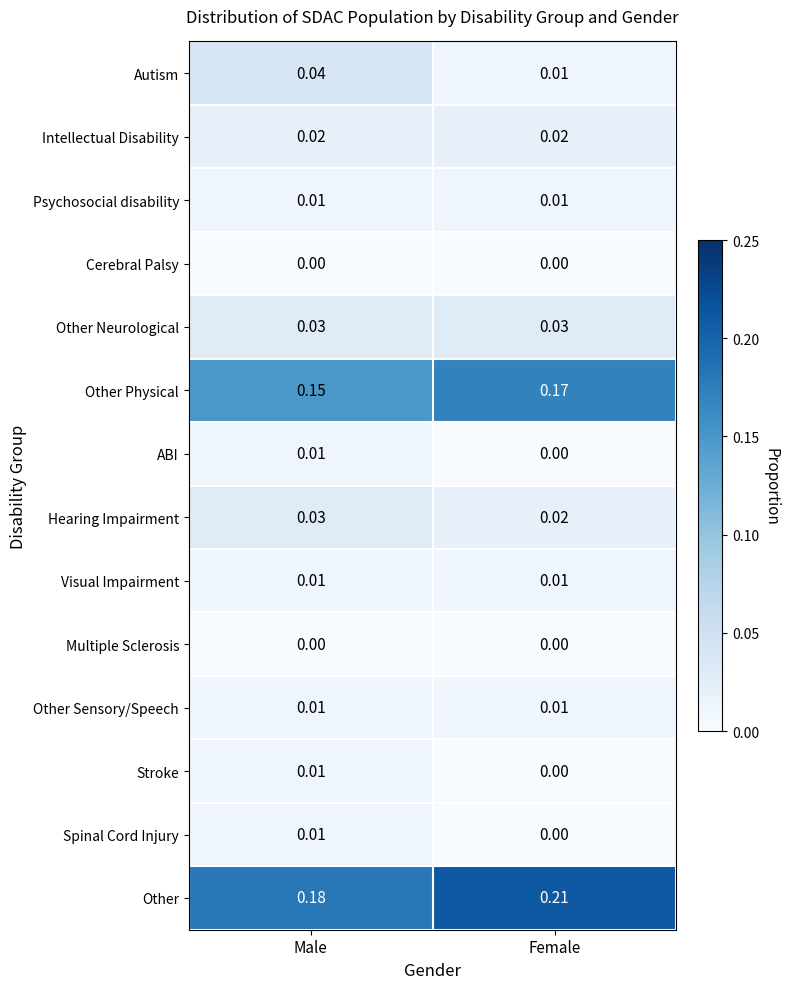

Rank the categories by Hearing Impairment value from highest to lowest.

Male, Female